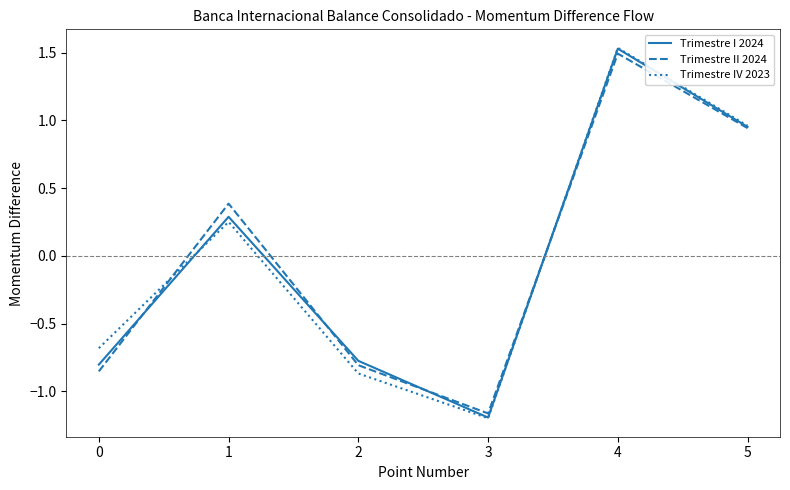

How many values in Trimestre II 2024 are below zero?

3